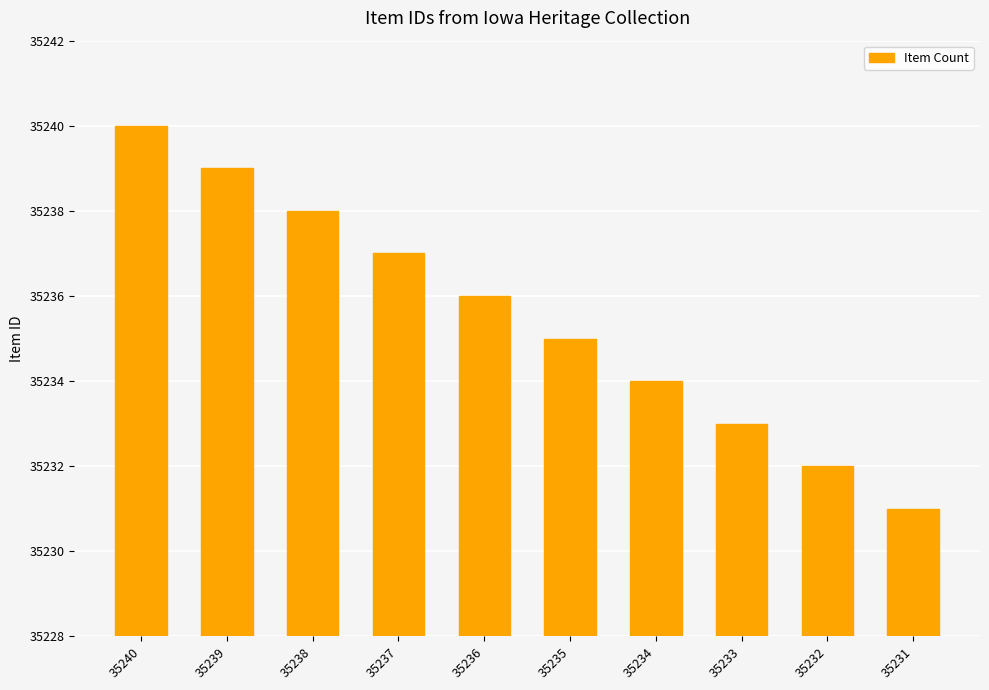

Which label corresponds to the largest value in the chart?

35240